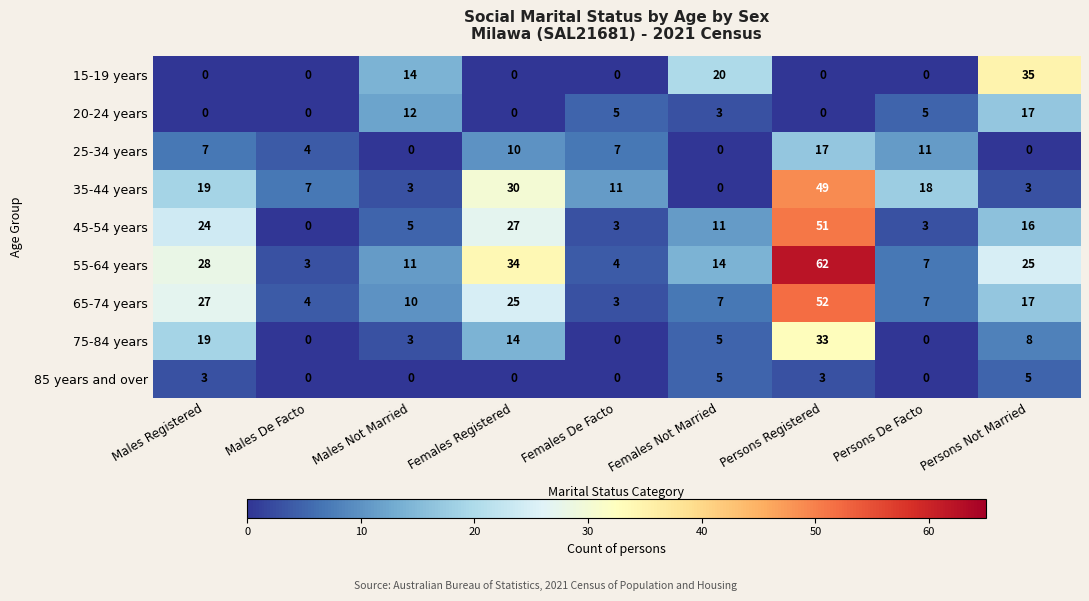

How many 85 years and over values are between 0 and 3?

7